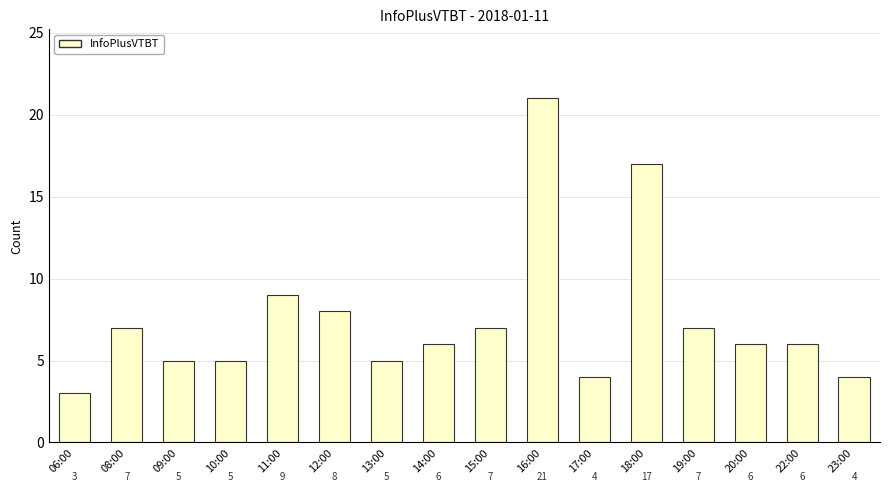

Approximately how many times larger is the value at 17:00 compared to 13:00?

0.8